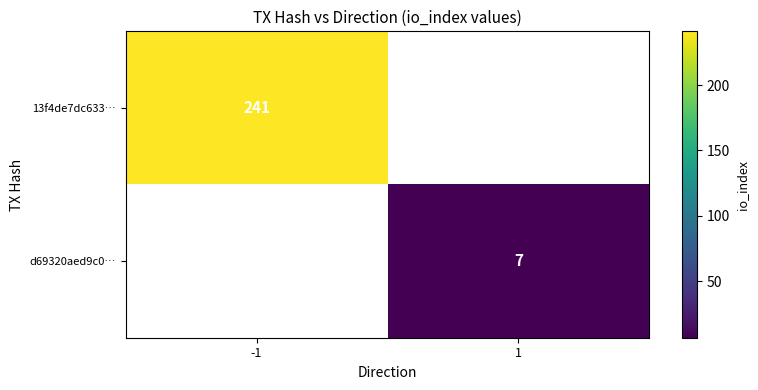

Is it true that 13f4de7dc633… equals 332 at -1?

False